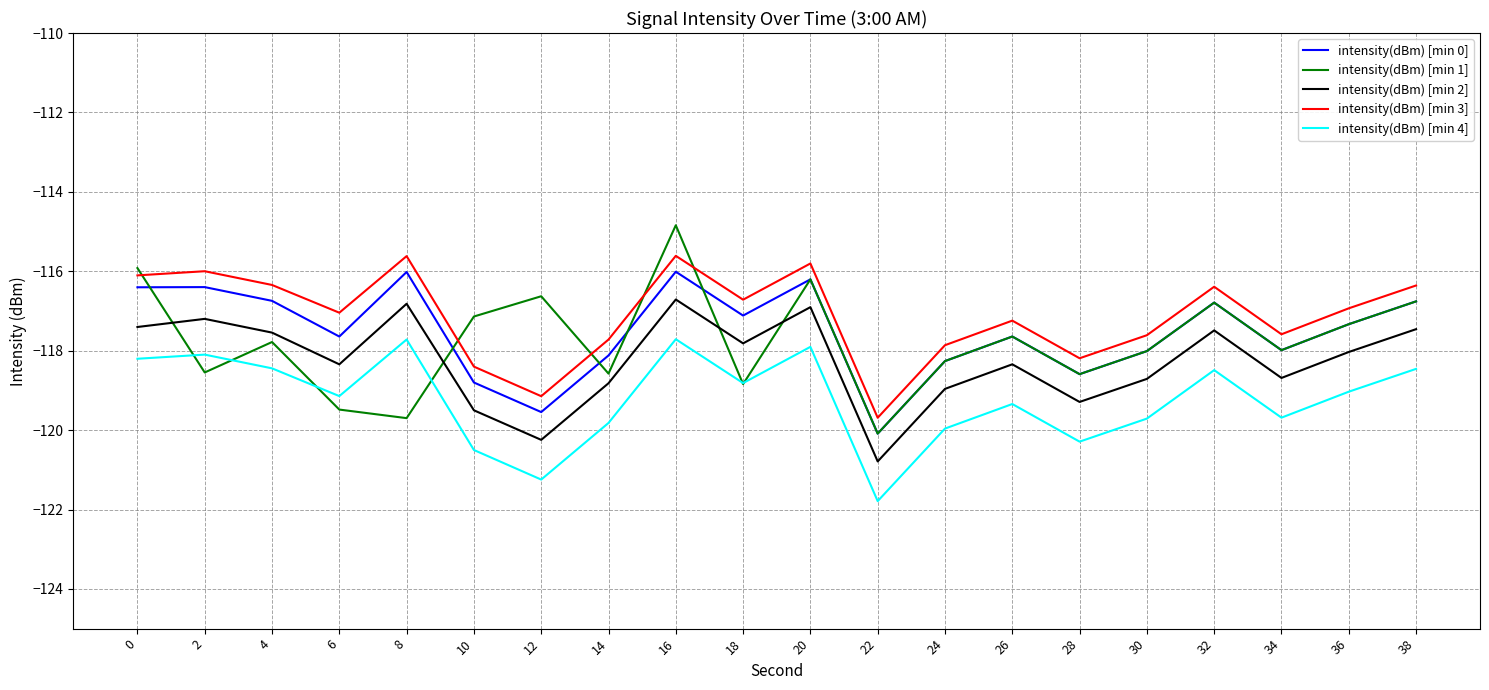

At which category is the sum across all series the highest?

16